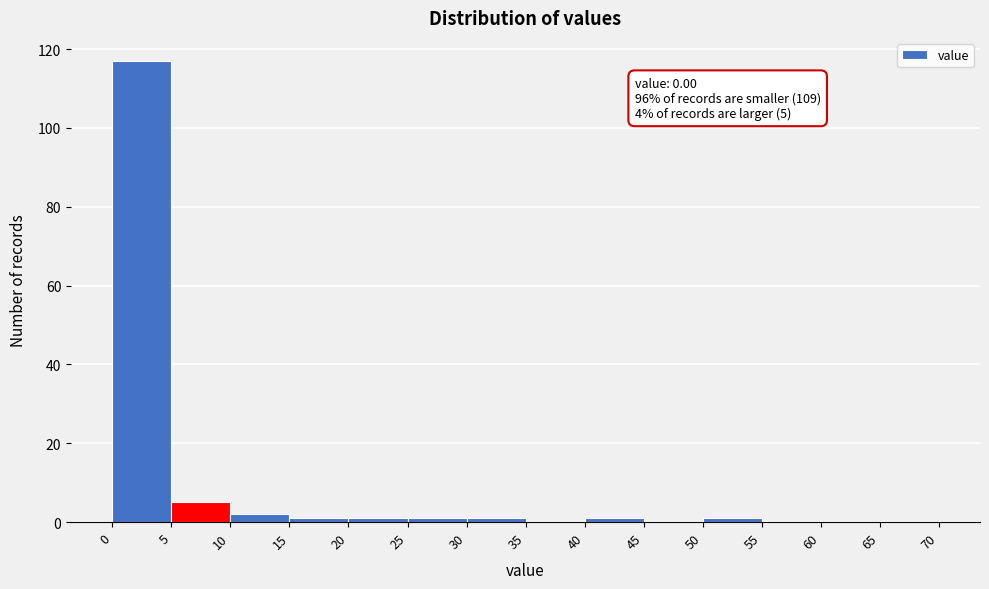

Which range on the x-axis has the tallest bar?

0 to 5